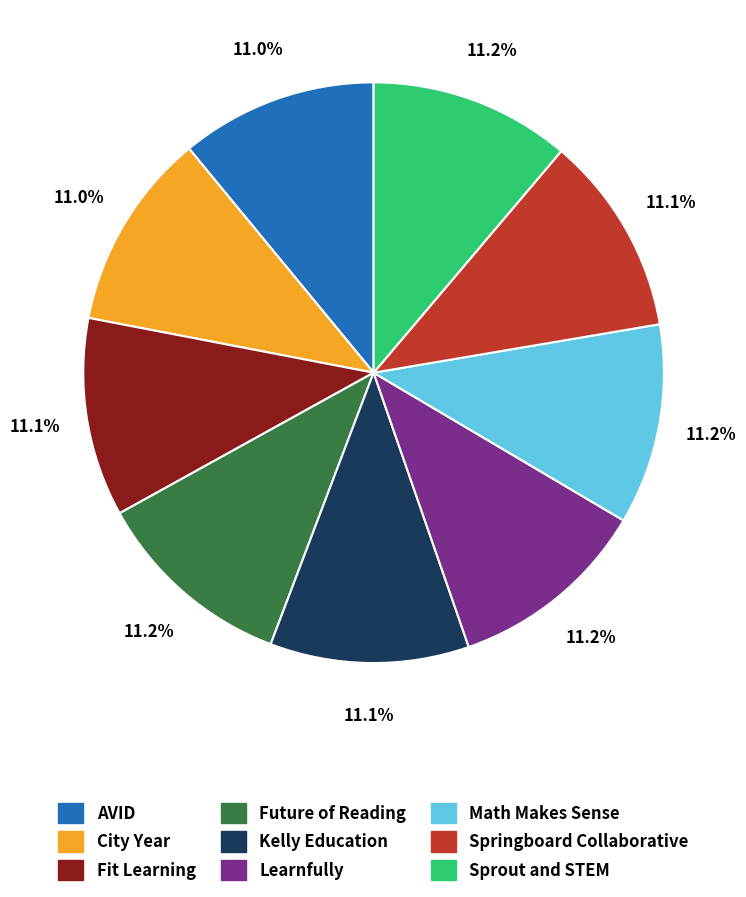

Is Future of Reading the majority of the pie?

No